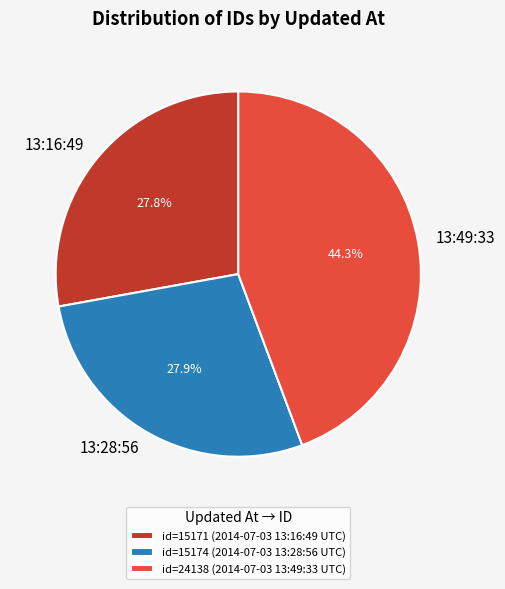

Is there any slice that represents more than half of the pie?

No